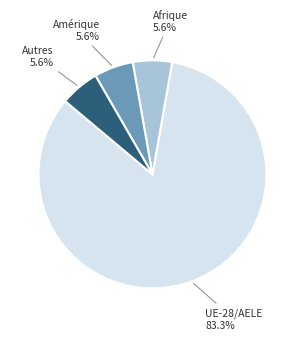

Is there any slice that represents more than half of the pie?

Yes